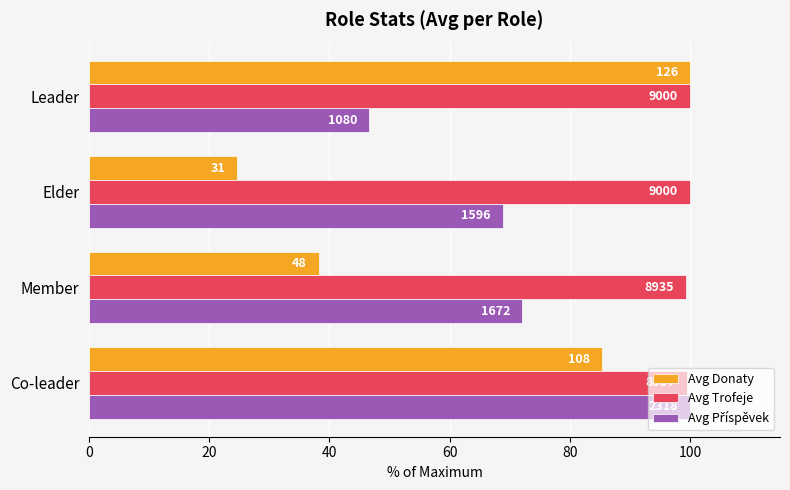

How many bars are there in each group?

3